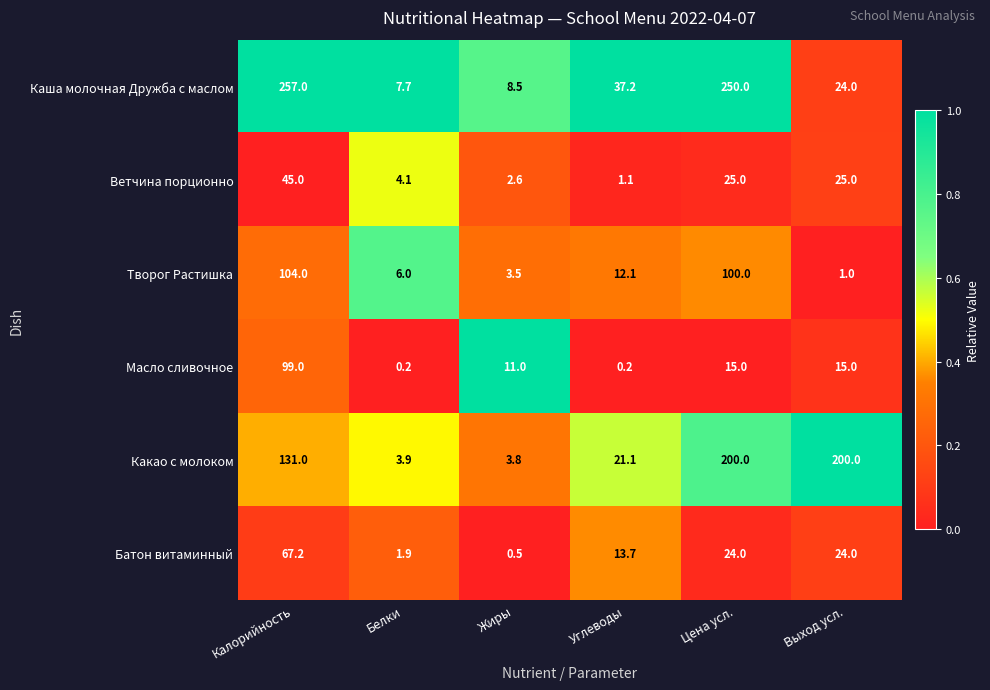

What is the difference between the second highest and minimum values in the Каша молочная Дружба с маслом series?

242.3